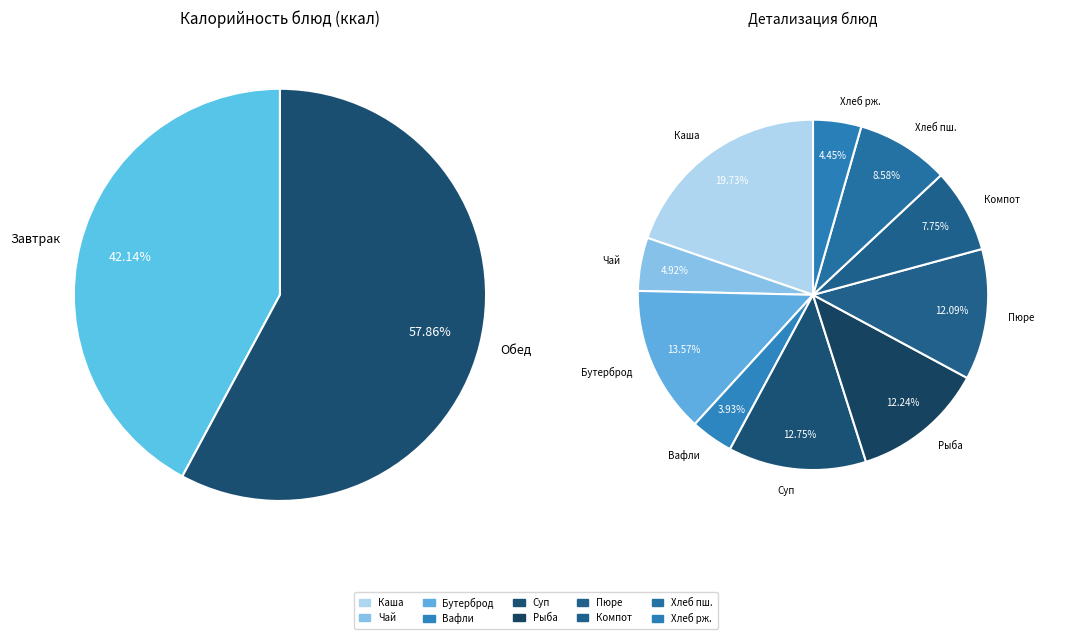

Rank the categories by value from lowest to highest.

Вафли, Хлеб ржаной, Чай с сахаром и лимоном, Компот из свежих плодов, Хлеб пшеничный, Пюре картофельное, Рыба тушеная в томате с овощами, Суп картофельный с бобовыми, Бутерброд с сыром, Каша вязкая молочная из овсяных хлопьев